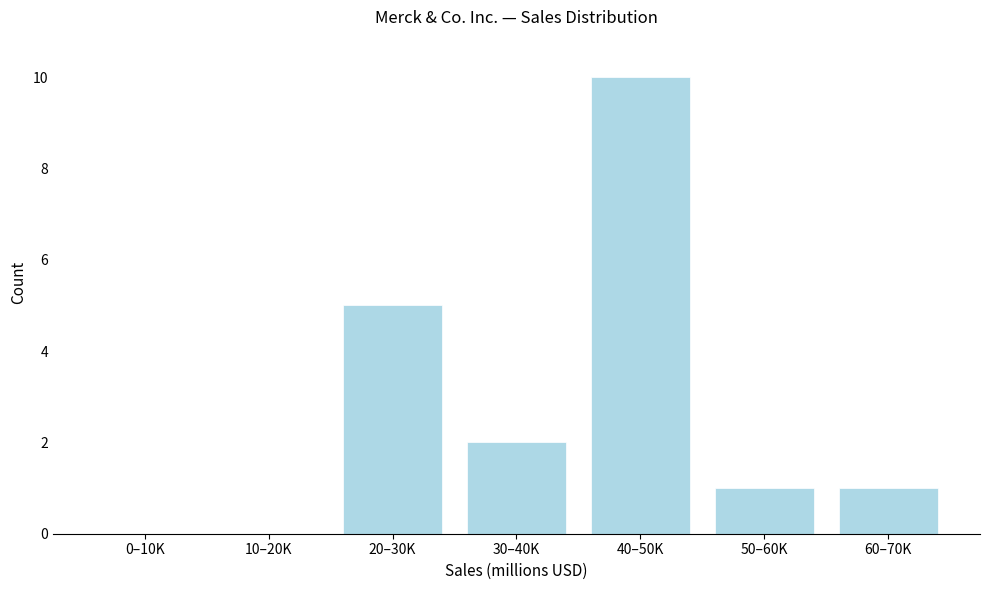

Reading left to right, extract all data points from this chart.

0–10K=0	10–20K=0	20–30K=5	30–40K=2	40–50K=10	50–60K=1	60–70K=1